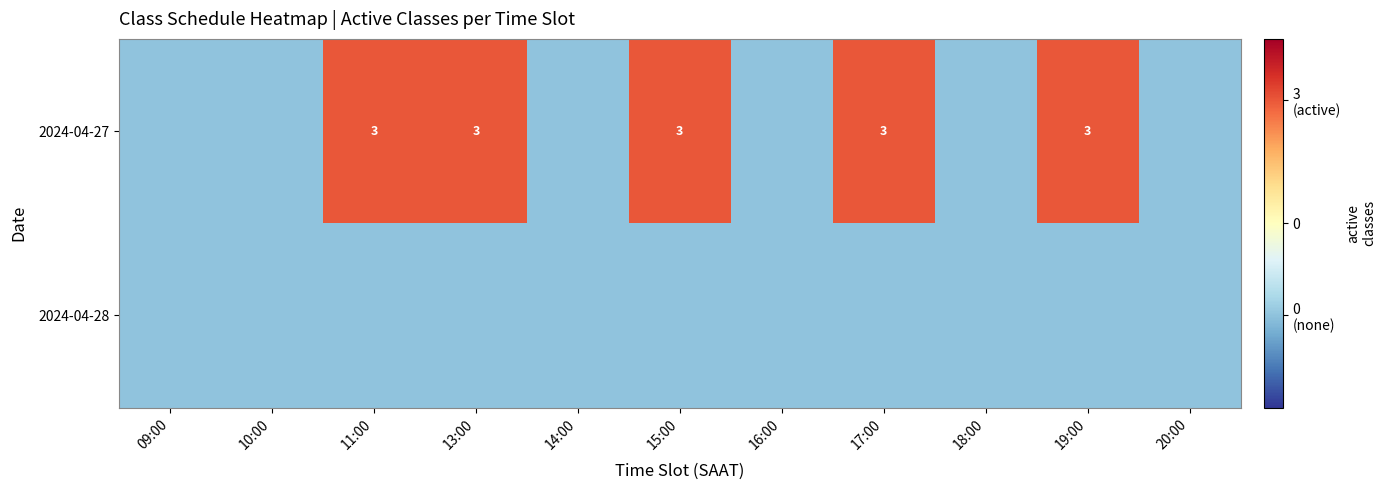

At which category is the sum across all series the highest?

11:00